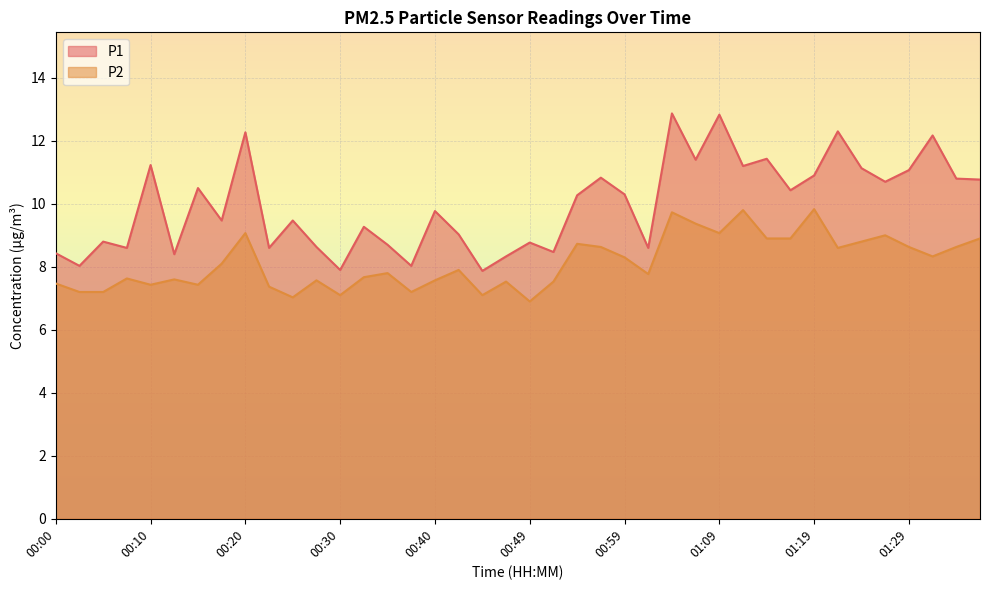

The P2 series shows 12.6 at 00:32. True or false?

False